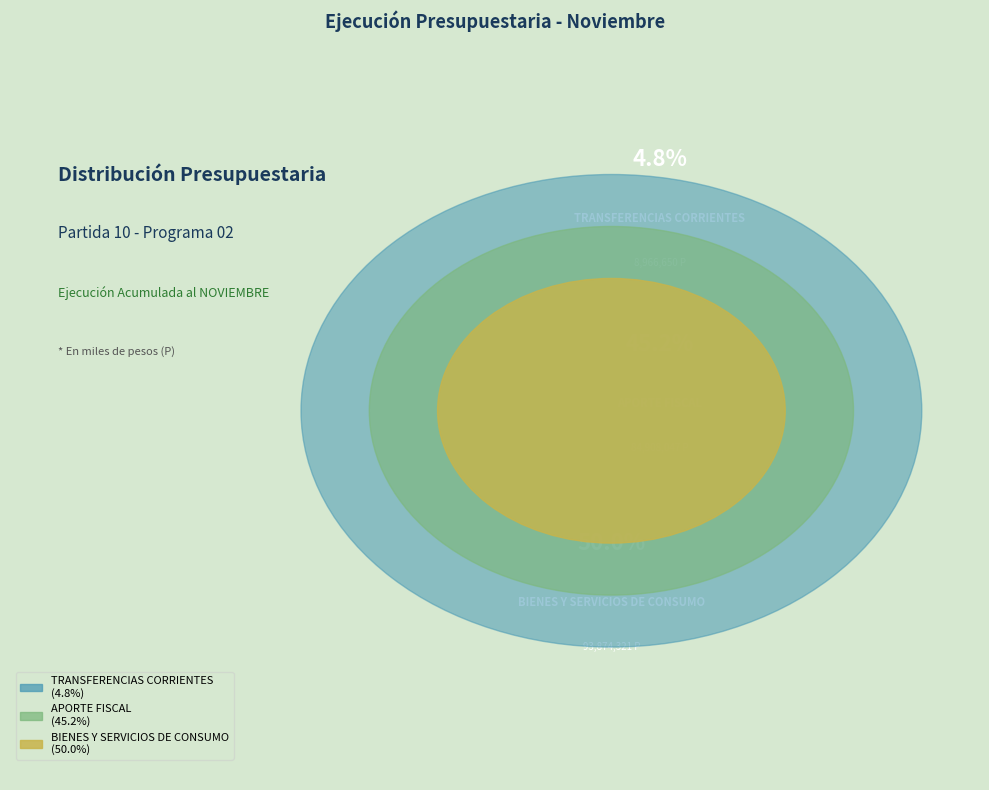

To the nearest percent, what is the average slice percentage?

33%